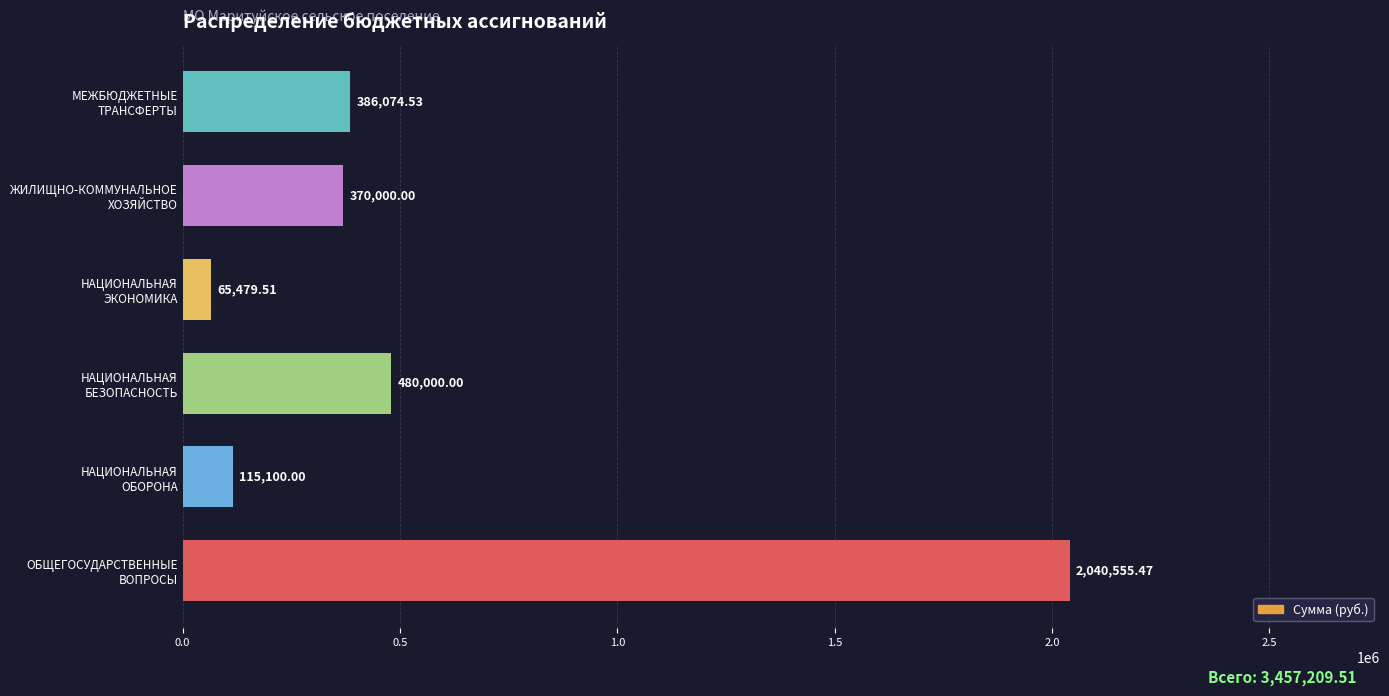

What is the sum of all values?

3457209.5